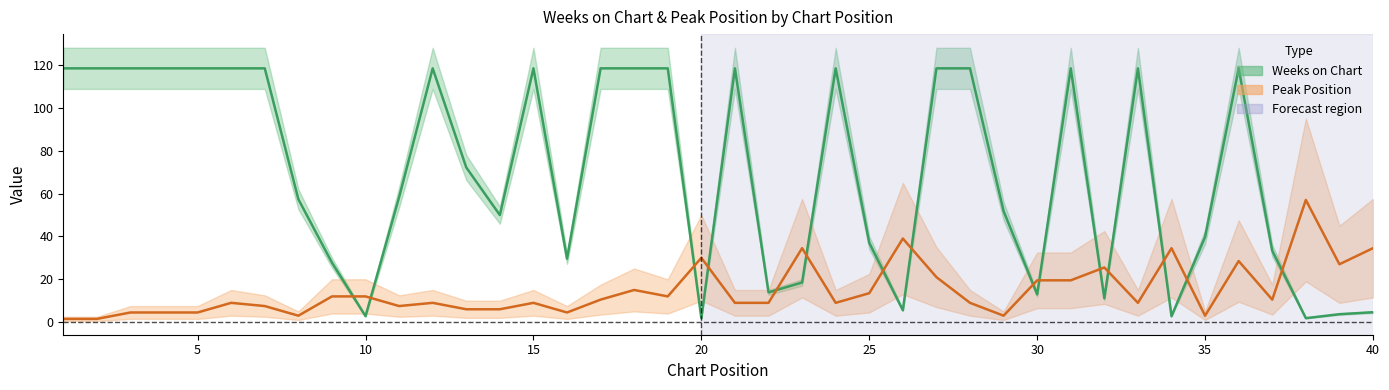

How many data points in Peak Position are above 9?

19